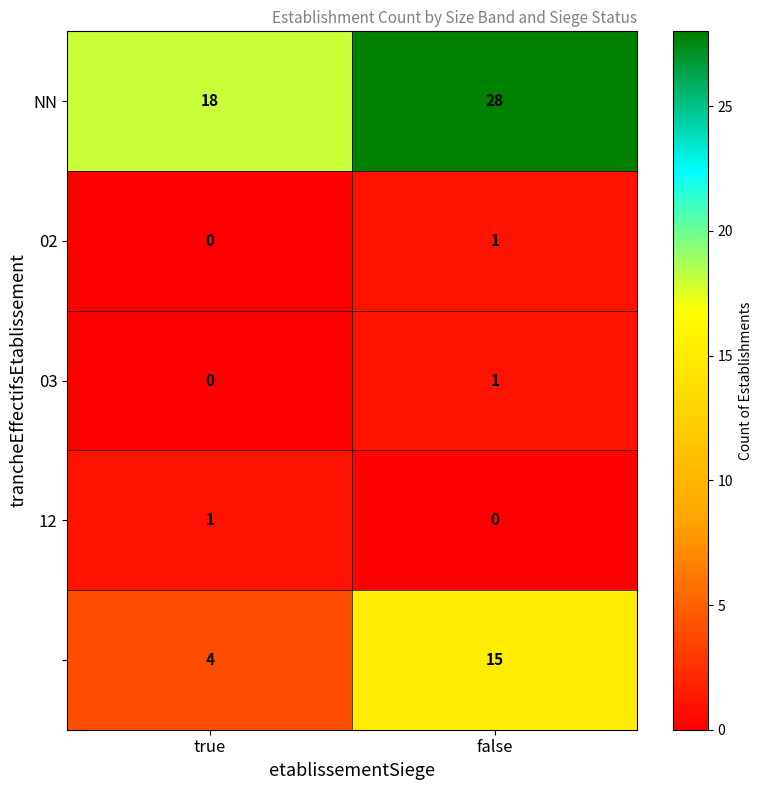

At which category is the sum across all series the highest?

false